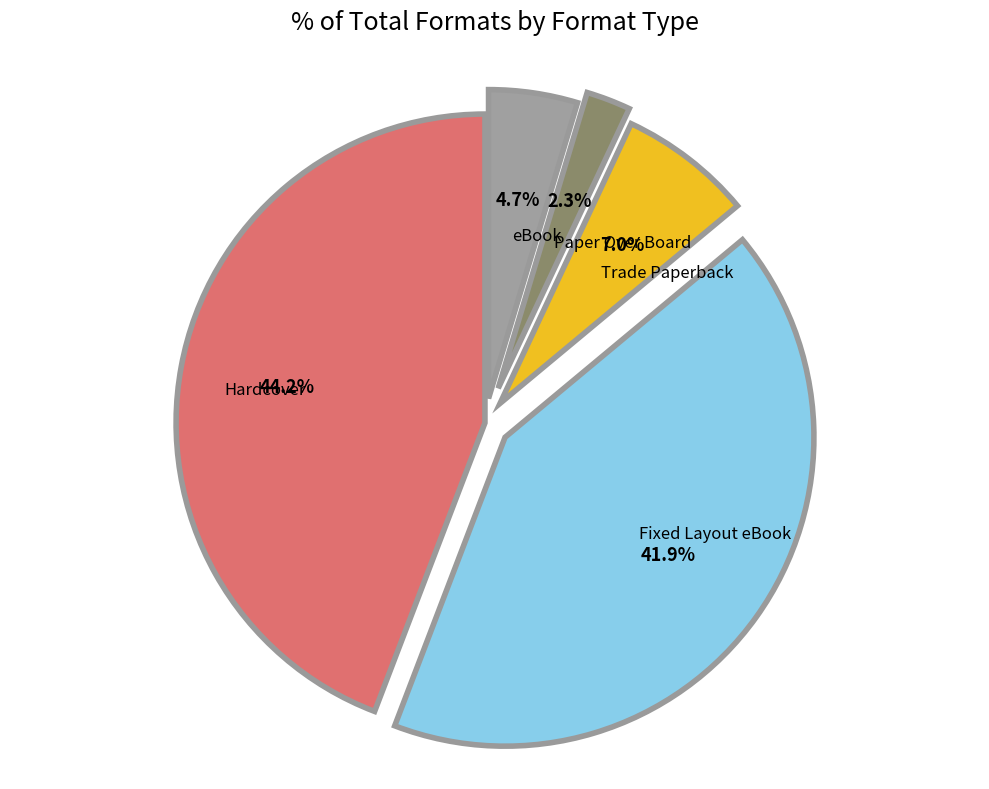

What percentage is the eBook slice, to the nearest percent?

5%